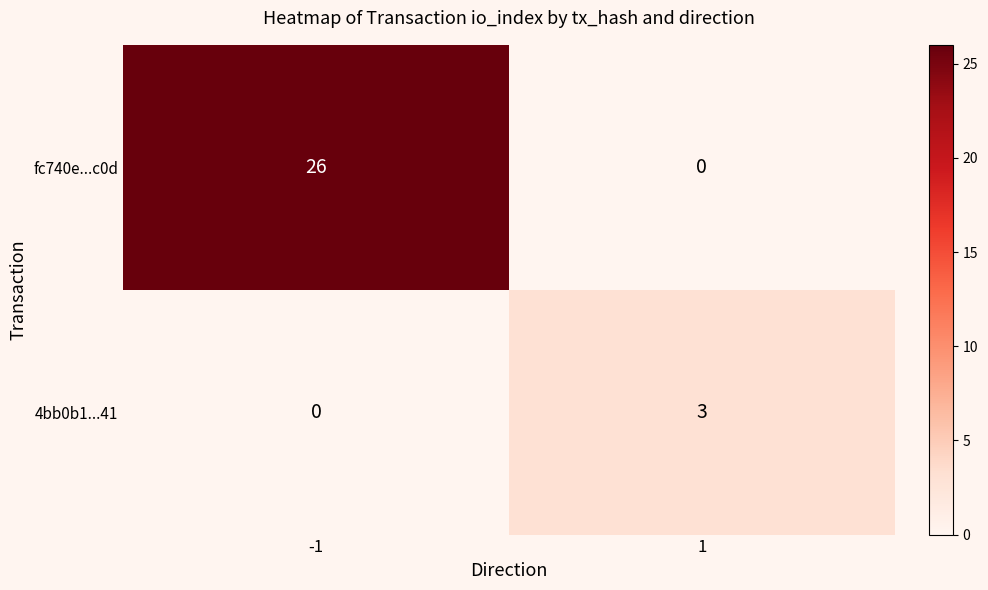

What is the total value across all series at -1?

26